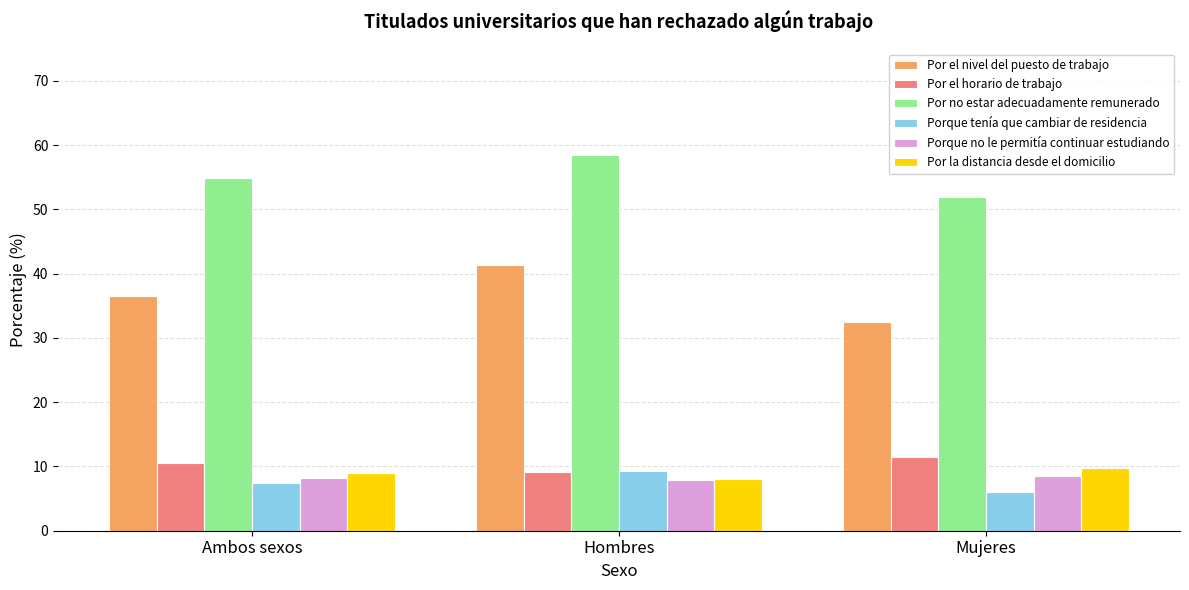

What is the lowest value of the Por el nivel del puesto de trabajo series?

32.5